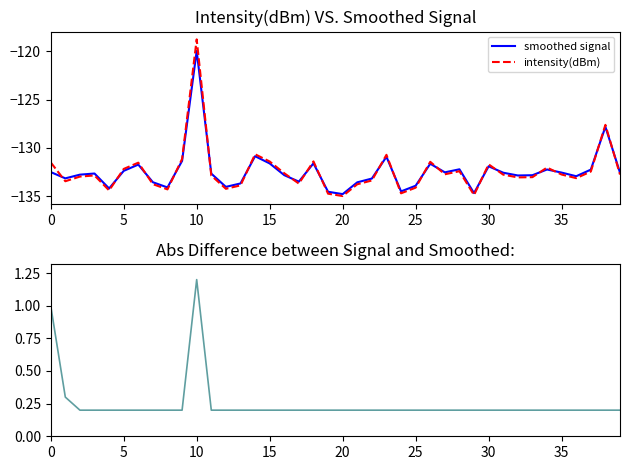

Reading left to right, extract all data points from this chart.

smoothed signal: -132.5	-133.2	-132.8	-132.7	-134.2	-132.4	-131.7	-133.6	-134.1	-131.3	-120.0	-132.7	-134.0	-133.7	-130.9	-131.6	-132.8	-133.5	-131.6	-134.5	-134.8	-133.6	-133.2	-130.9	-134.5	-133.9	-131.6	-132.5	-132.2	-134.7	-131.9	-132.6	-132.9	-132.8	-132.2	-132.6	-132.9	-132.3	-127.8	-132.6
intensity(dBm): -131.5	-133.5	-133.0	-132.9	-134.4	-132.2	-131.5	-133.8	-134.3	-131.1	-118.8	-132.9	-134.2	-133.9	-130.7	-131.4	-132.6	-133.7	-131.4	-134.7	-135.0	-133.8	-133.4	-130.7	-134.7	-134.1	-131.4	-132.7	-132.4	-134.9	-131.7	-132.8	-133.1	-133.0	-132.0	-132.8	-133.1	-132.5	-127.6	-132.8
abs difference: 1.0	0.3	0.2	0.2	0.2	0.2	0.2	0.2	0.2	0.2	1.2	0.2	0.2	0.2	0.2	0.2	0.2	0.2	0.2	0.2	0.2	0.2	0.2	0.2	0.2	0.2	0.2	0.2	0.2	0.2	0.2	0.2	0.2	0.2	0.2	0.2	0.2	0.2	0.2	0.2